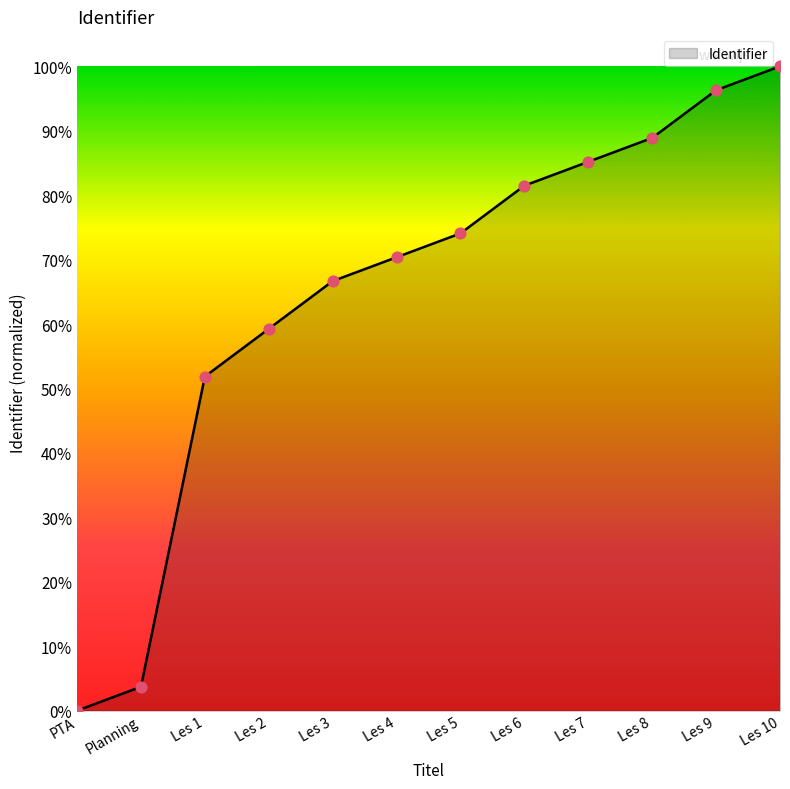

Between Les 1 and Les 3, which is larger?

Les 3